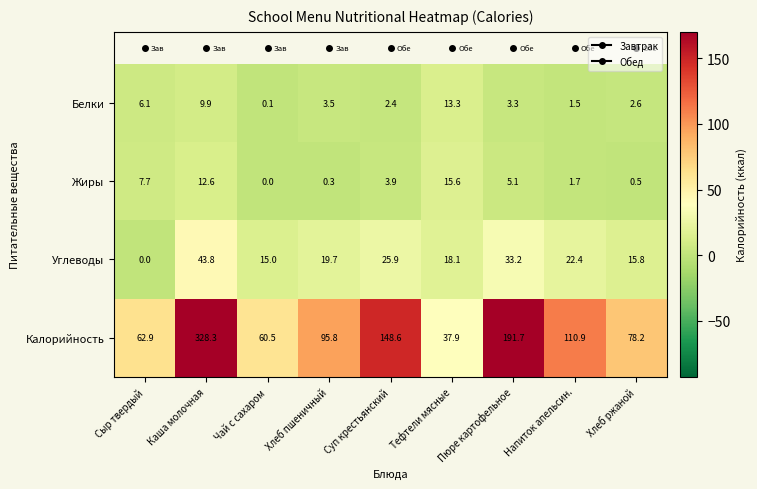

Where is Калорийность nearest to the value 183?

Пюре картофельное